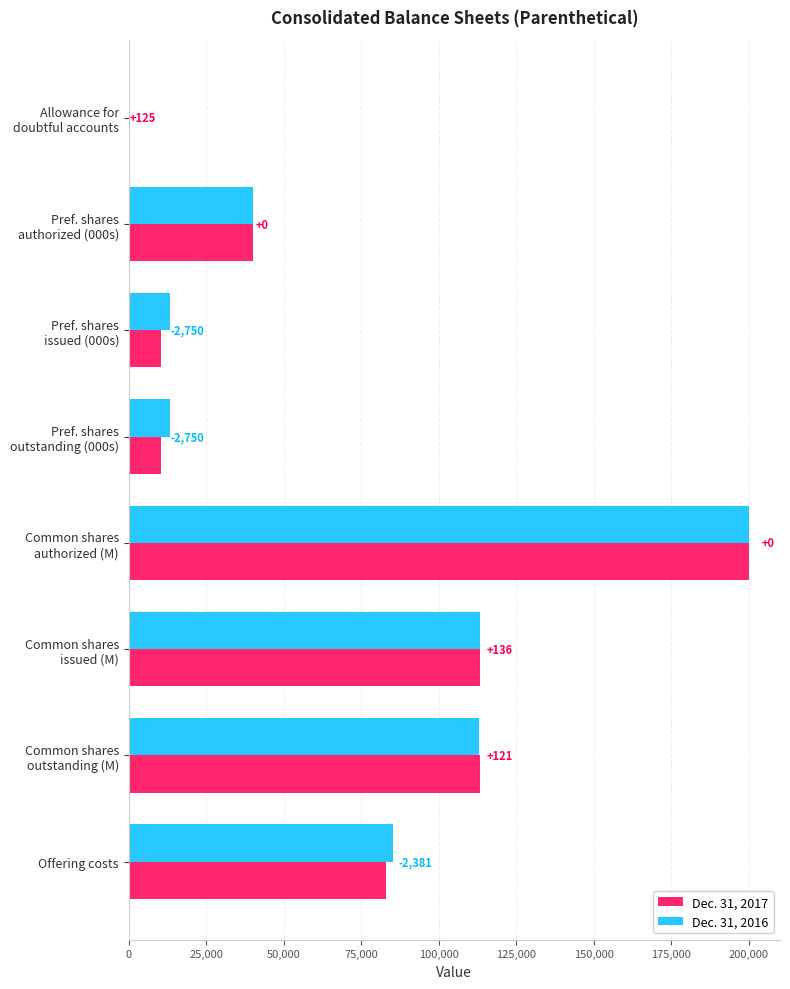

What are all the series names shown in the legend?

Dec. 31, 2017, Dec. 31, 2016